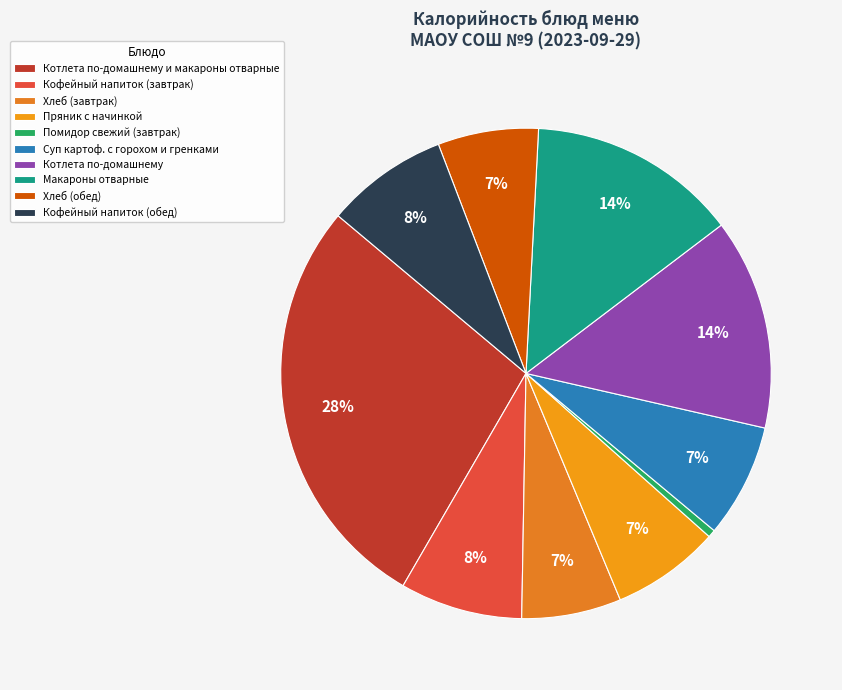

Which slice is the smallest?

Помидор свежий (завтрак)